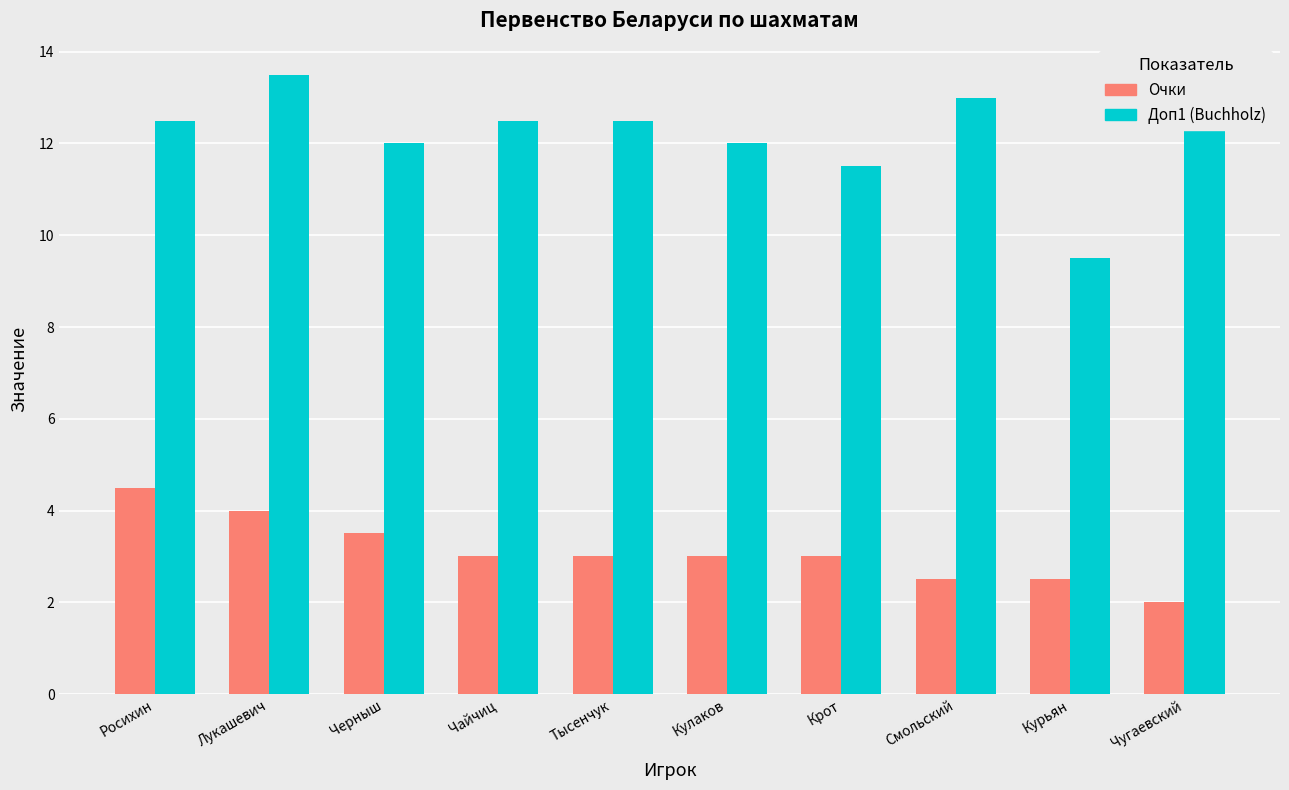

Reading left to right, extract all data points from this chart.

Очки: 4.5	4.0	3.5	3.0	3.0	3.0	3.0	2.5	2.5	2.0
Доп1 (Buchholz): 12.5	13.5	12.0	12.5	12.5	12.0	11.5	13.0	9.5	12.5